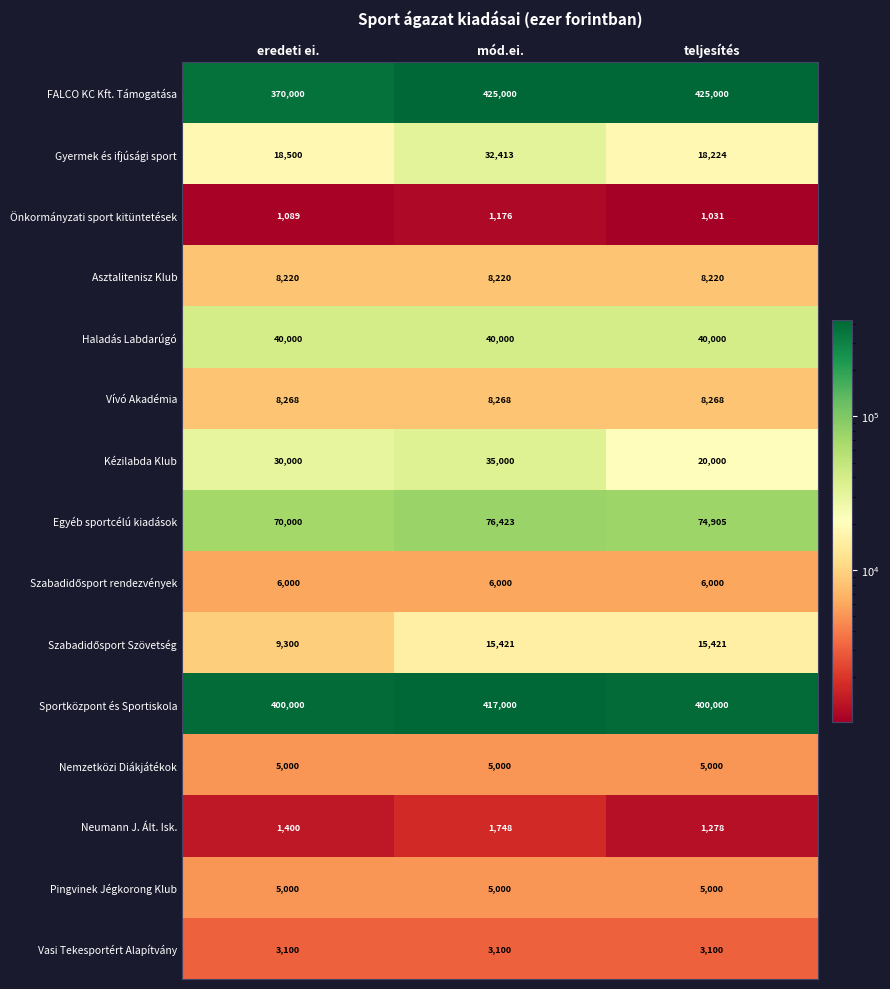

At how many categories does at least one series exceed 196166?

3